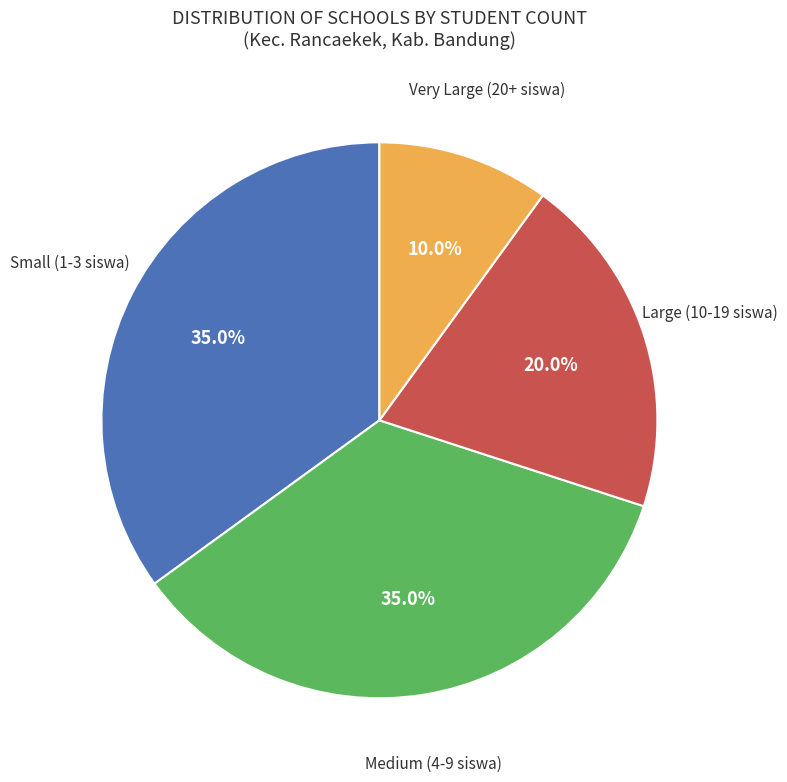

Does any single category account for the majority?

No